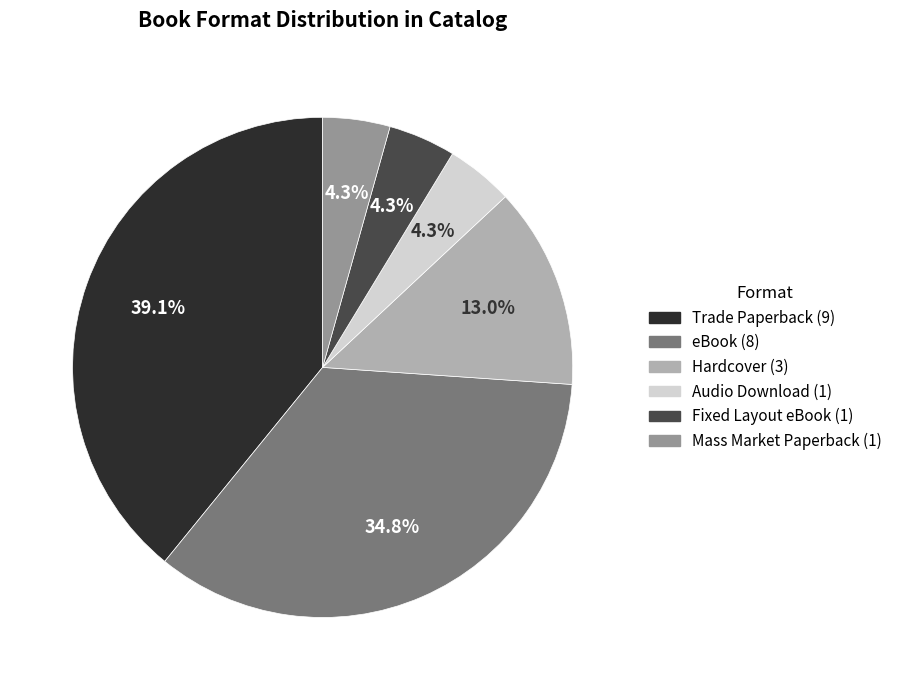

What is the largest slice in the pie chart?

Trade Paperback